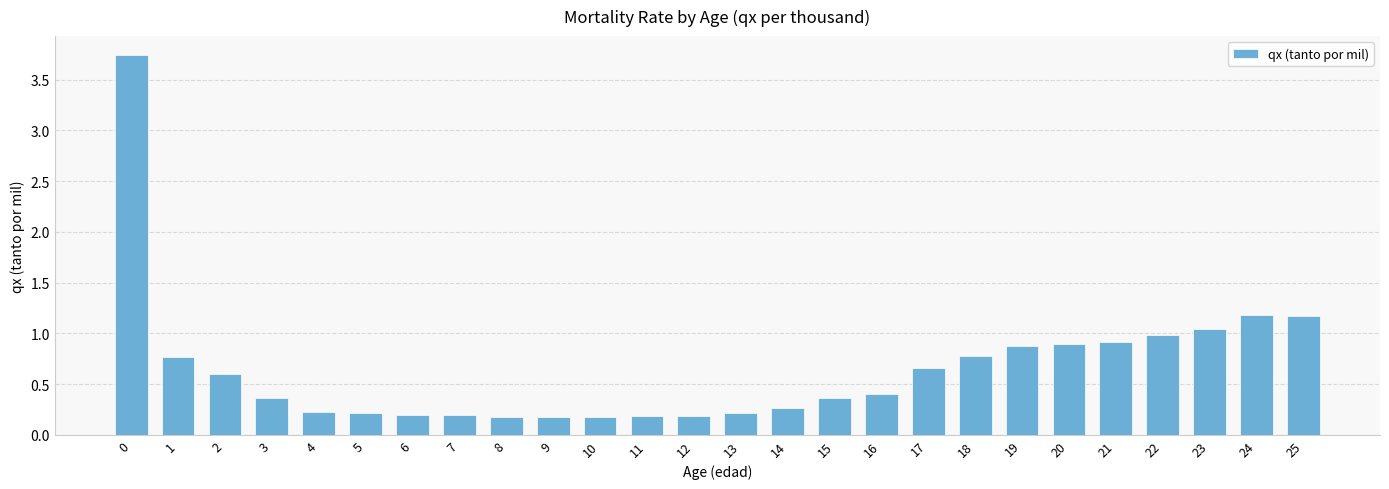

What is the change in value from 5 to 19?

+0.7